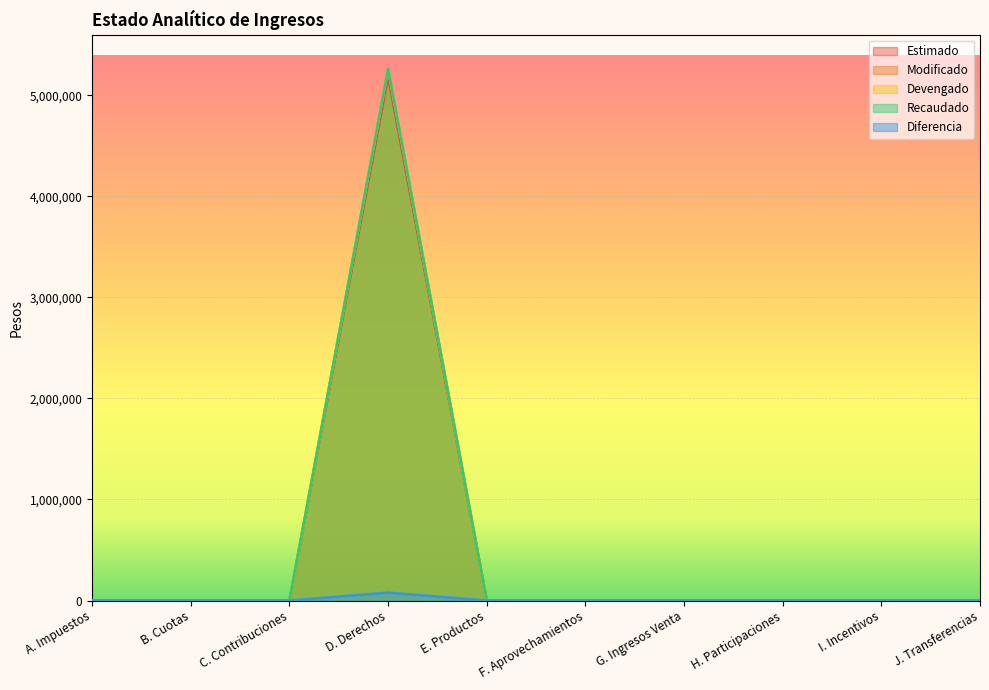

True or false: Devengado and Recaudado intersect in this chart.

False